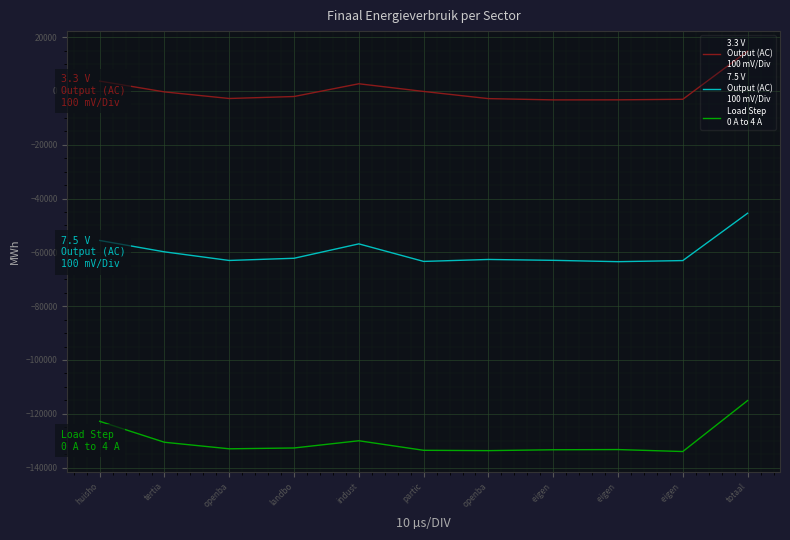

How many lines are shown in the chart?

3